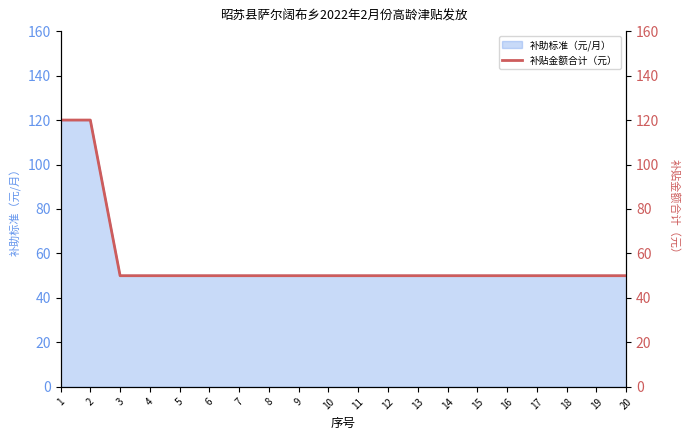

Rank the categories by value from lowest to highest.

3, 4, 5, 6, 7, 8, 9, 10, 11, 12, 13, 14, 15, 16, 17, 18, 19, 20, 1, 2